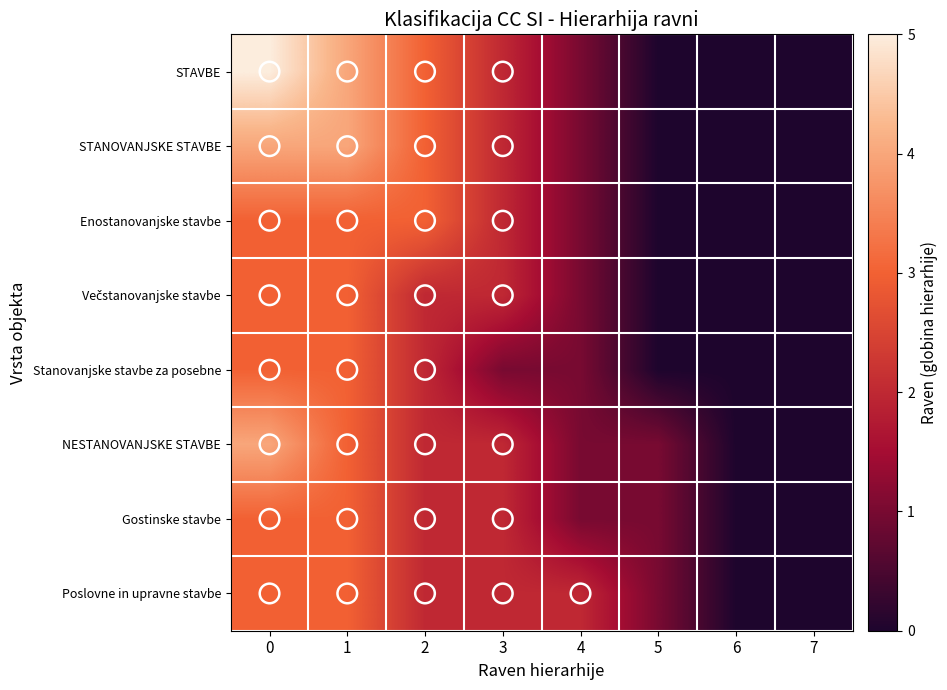

Rank the series by their maximum value, from lowest to highest.

Enostanovanjske stavbe, Večstanovanjske stavbe, Stanovanjske stavbe za posebne, Gostinske stavbe, Poslovne in upravne stavbe, STANOVANJSKE STAVBE, NESTANOVANJSKE STAVBE, STAVBE